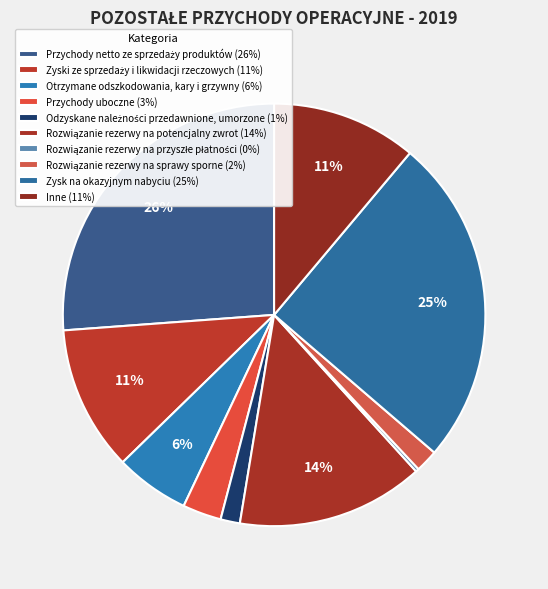

What is the ratio of the value at Odzyskane należności przedawnione, umorzone to the value at Rozwiązanie rezerwy na sprawy sporne?

0.9